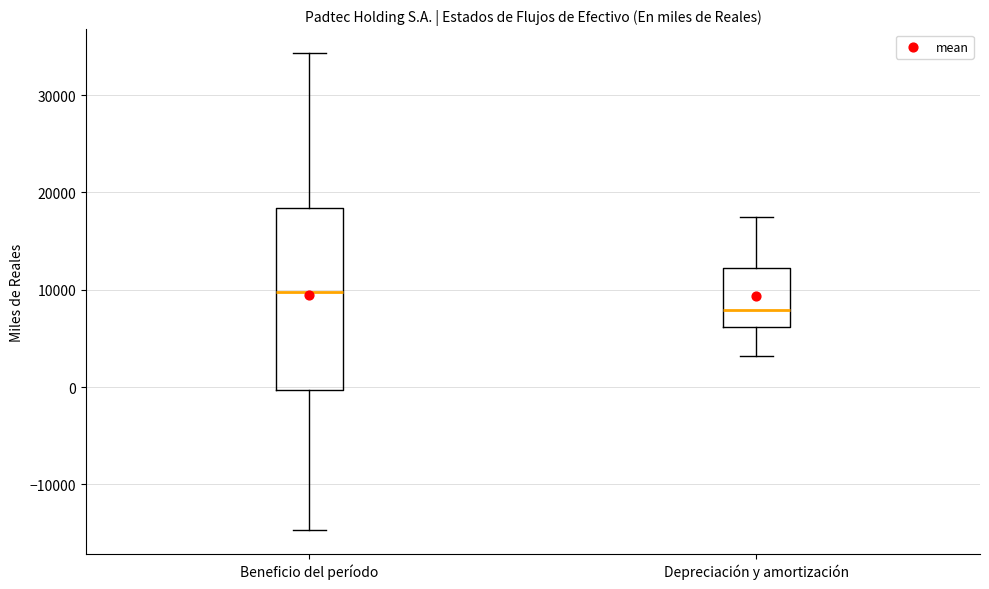

Comparing the boxes themselves (not the whiskers), which one is the tallest?

Beneficio del período